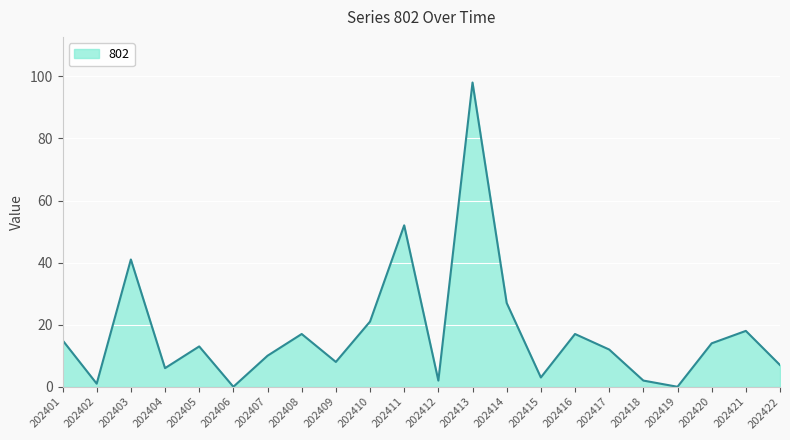

Where does the data first go above 13?

202401